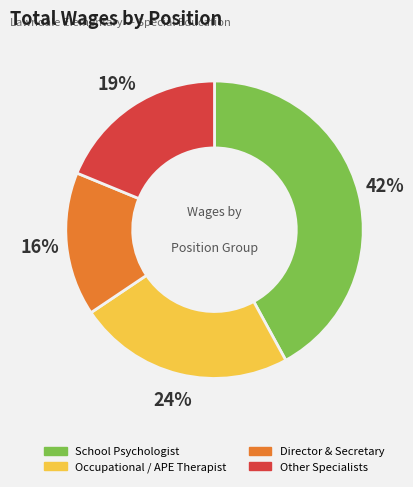

To the nearest percent, what is the average slice percentage?

25%